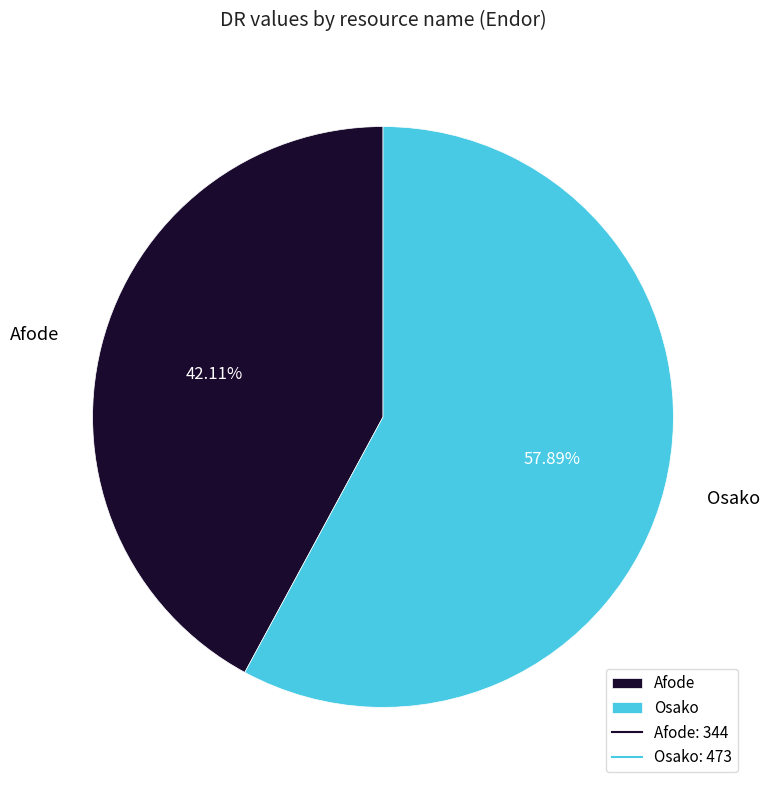

Which slice is the largest?

Osako